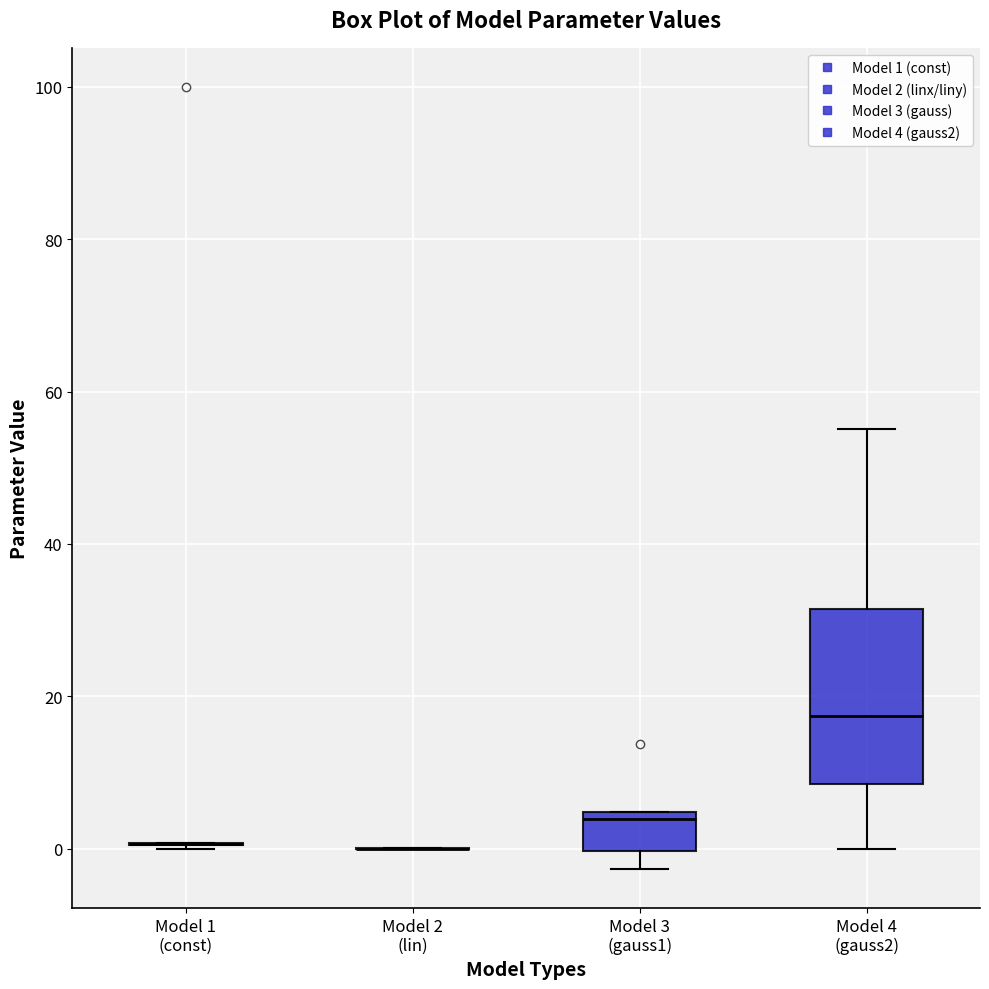

Reading left to right, transcribe this box plot: for each box, give where its median line is, the range the box spans, and where its two whiskers end, as read against the y-axis. The values are not printed on the chart, so give them approximately, as read against the axis.

Model 1 (const): box collapsed to a line at 0, whiskers 0 to 0
Model 2 (lin): box collapsed to a line at 0, whiskers 0 to 0
Model 3 (gauss1): median 4 (just below the box's upper edge), box 0 to 4, whiskers -2 to 4
Model 4 (gauss2): median 18, box 8 to 32, whiskers 0 to 56